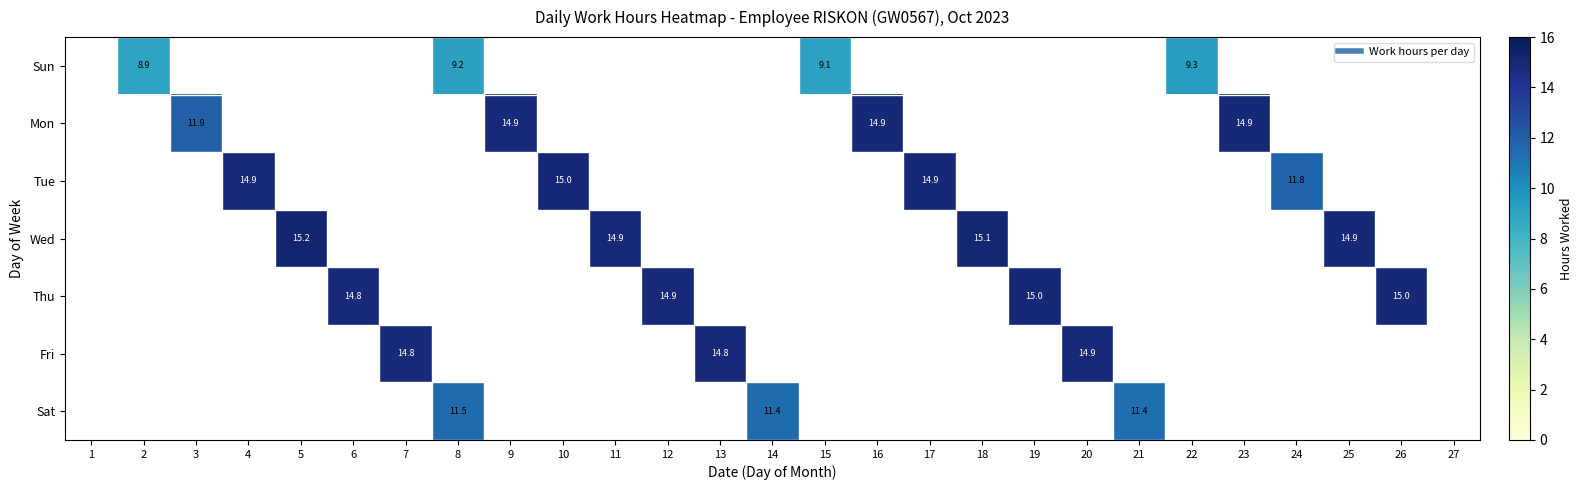

Which series has the largest total across all categories?

Wed